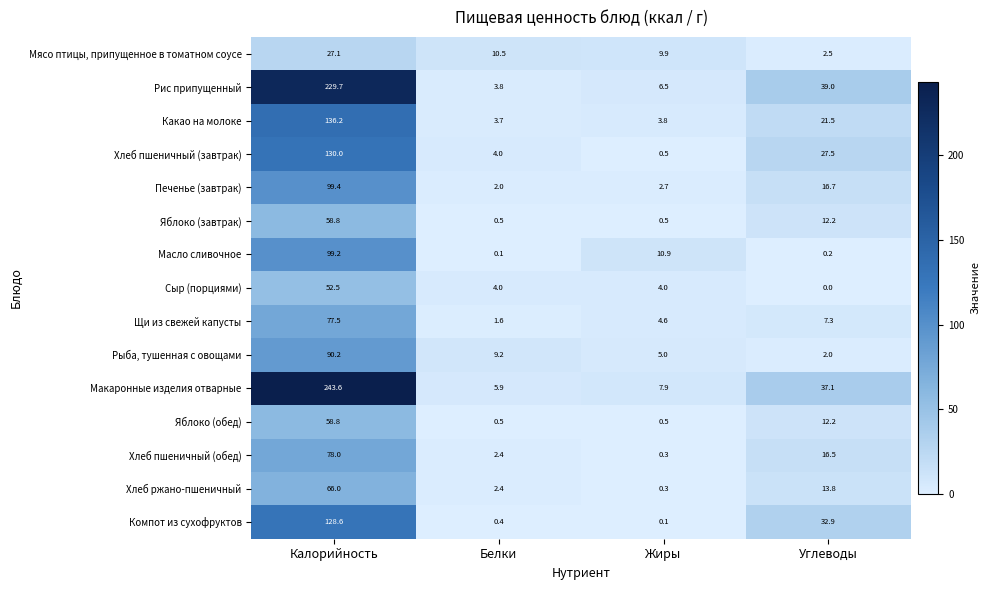

Which series has the widest spread of values?

Макаронные изделия отварные